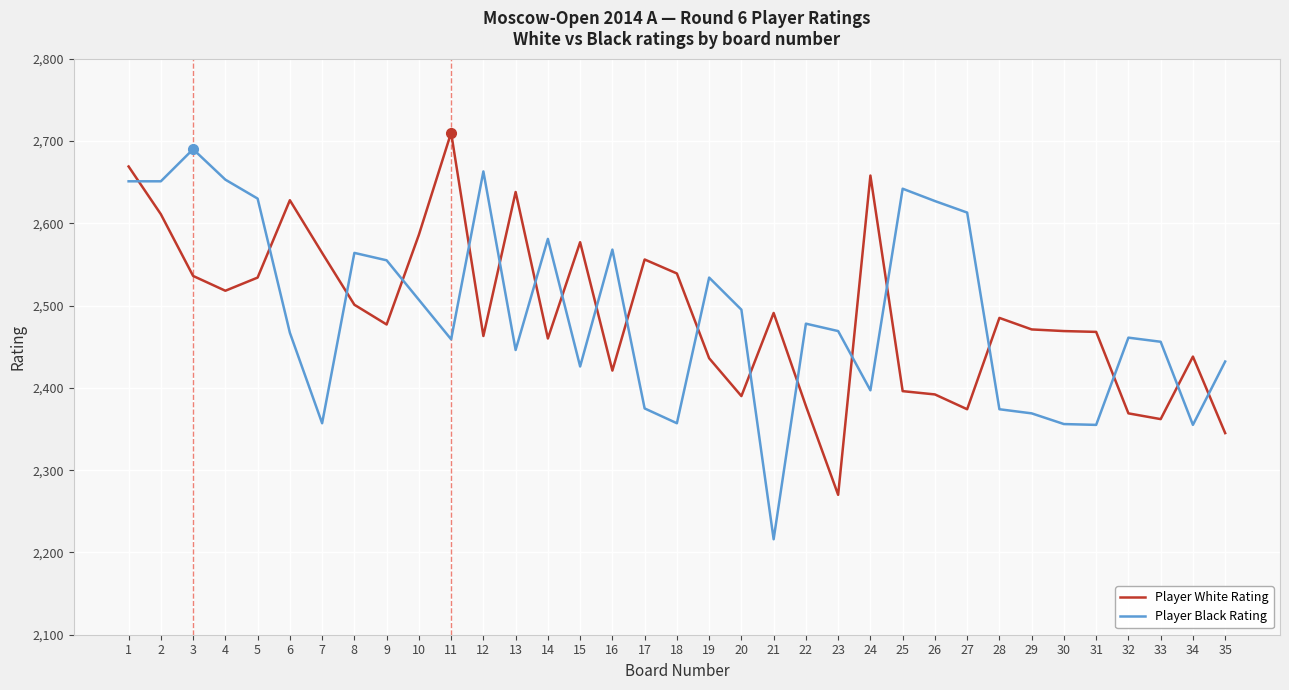

The value of Player Black Rating at 1 is 2651. True or false?

True